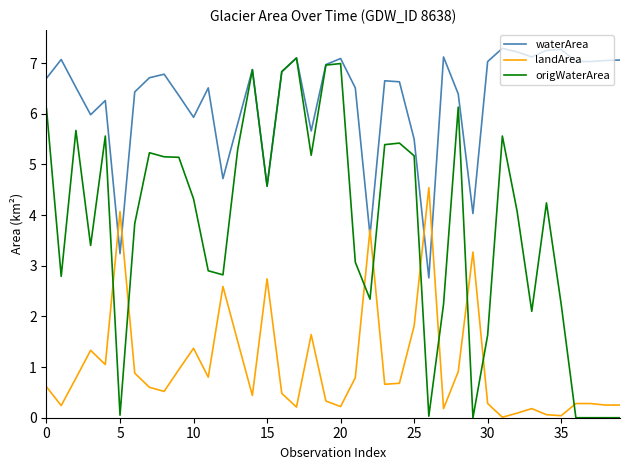

True or false: landArea and waterArea intersect in this chart.

True